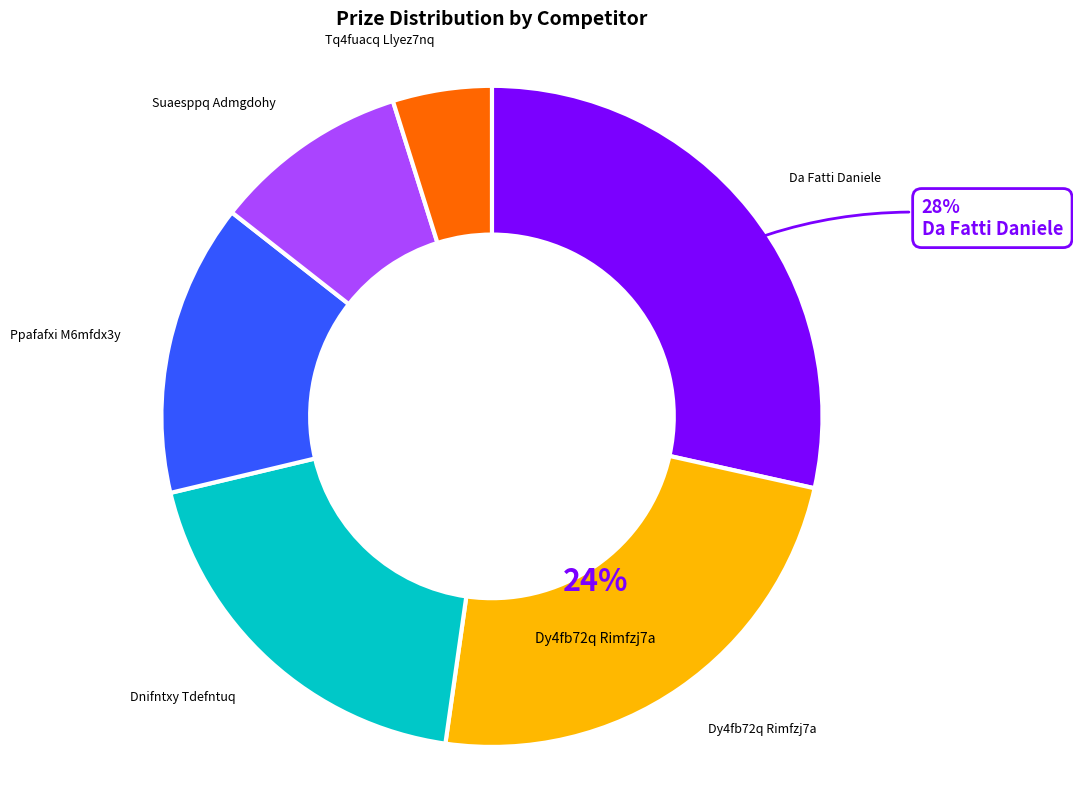

Is Suaesppq Admgdohy the majority of the pie?

No